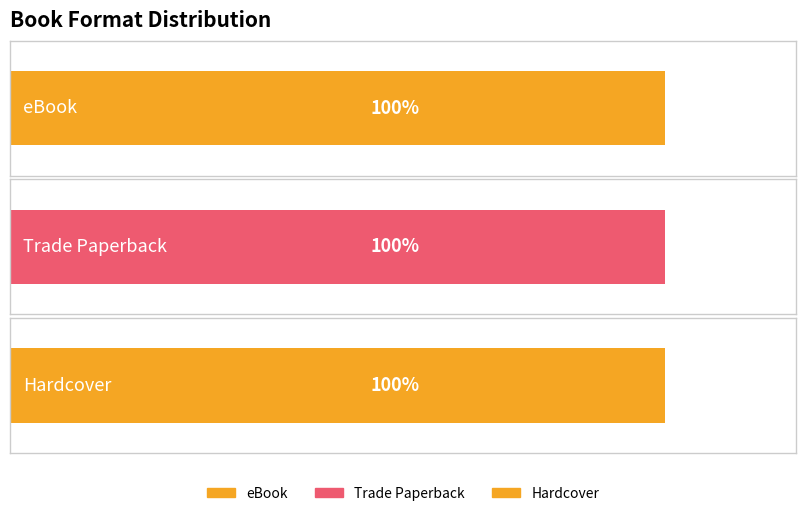

What are all the series names shown in the legend?

eBook, Trade Paperback, Hardcover